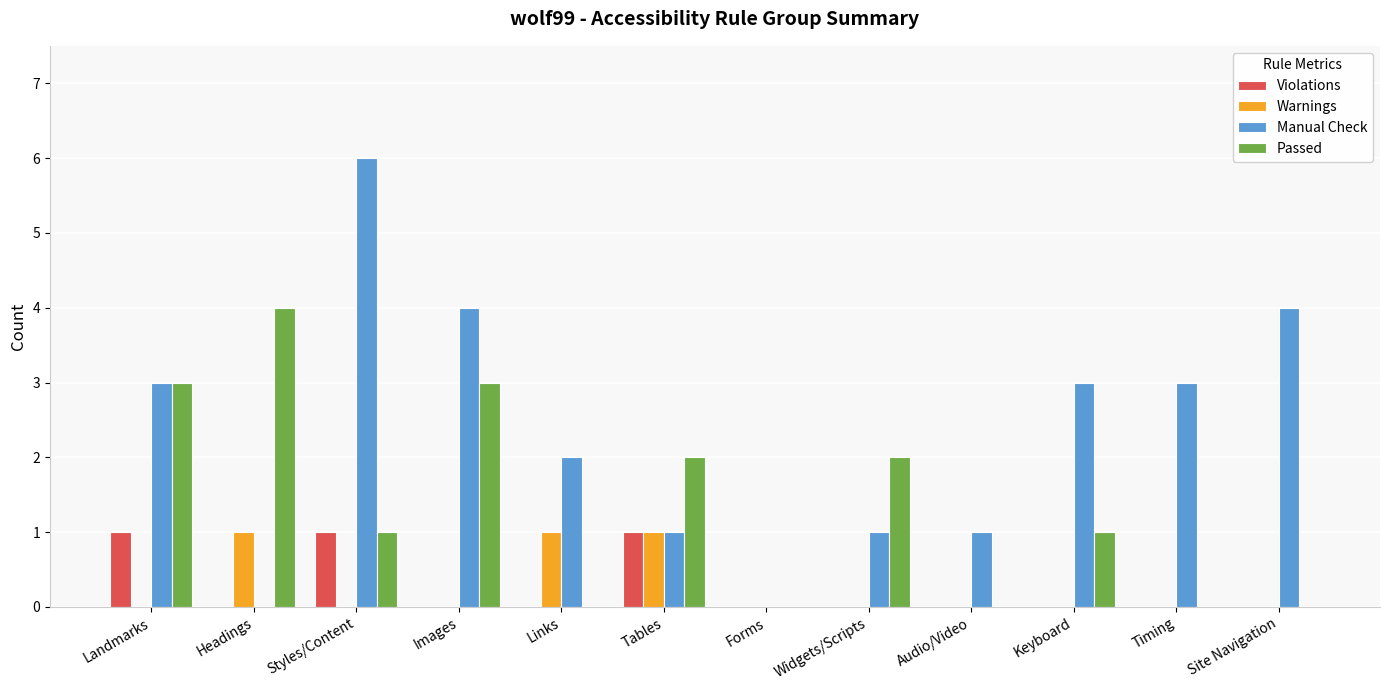

At which category is the sum across all series the highest?

Styles/Content